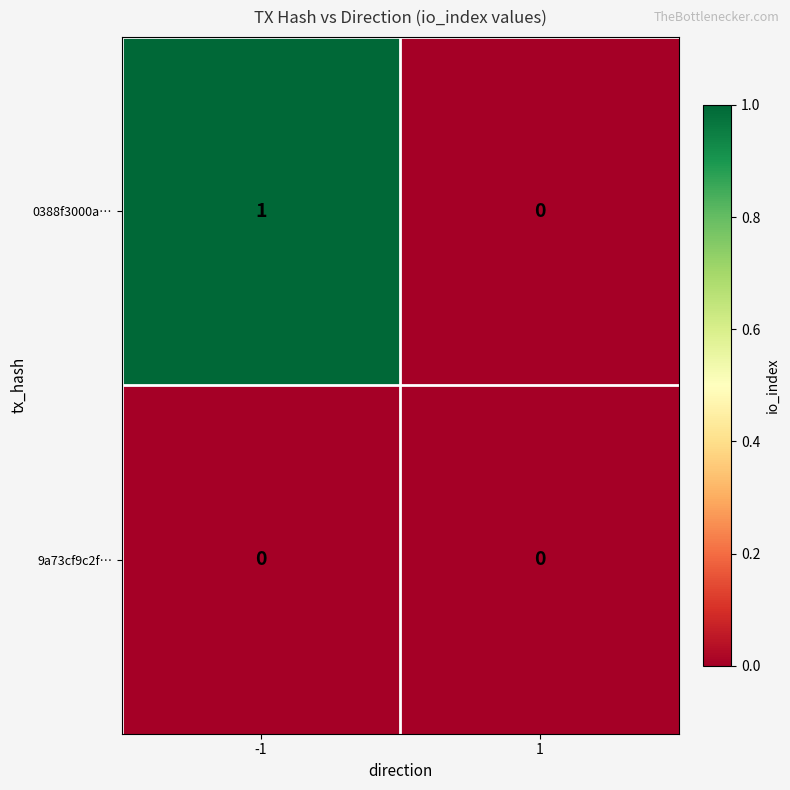

Reading left to right, what are all the values shown in this chart?

0388f3000a…: -1=1	1=0
9a73cf9c2f…: -1=0	1=0